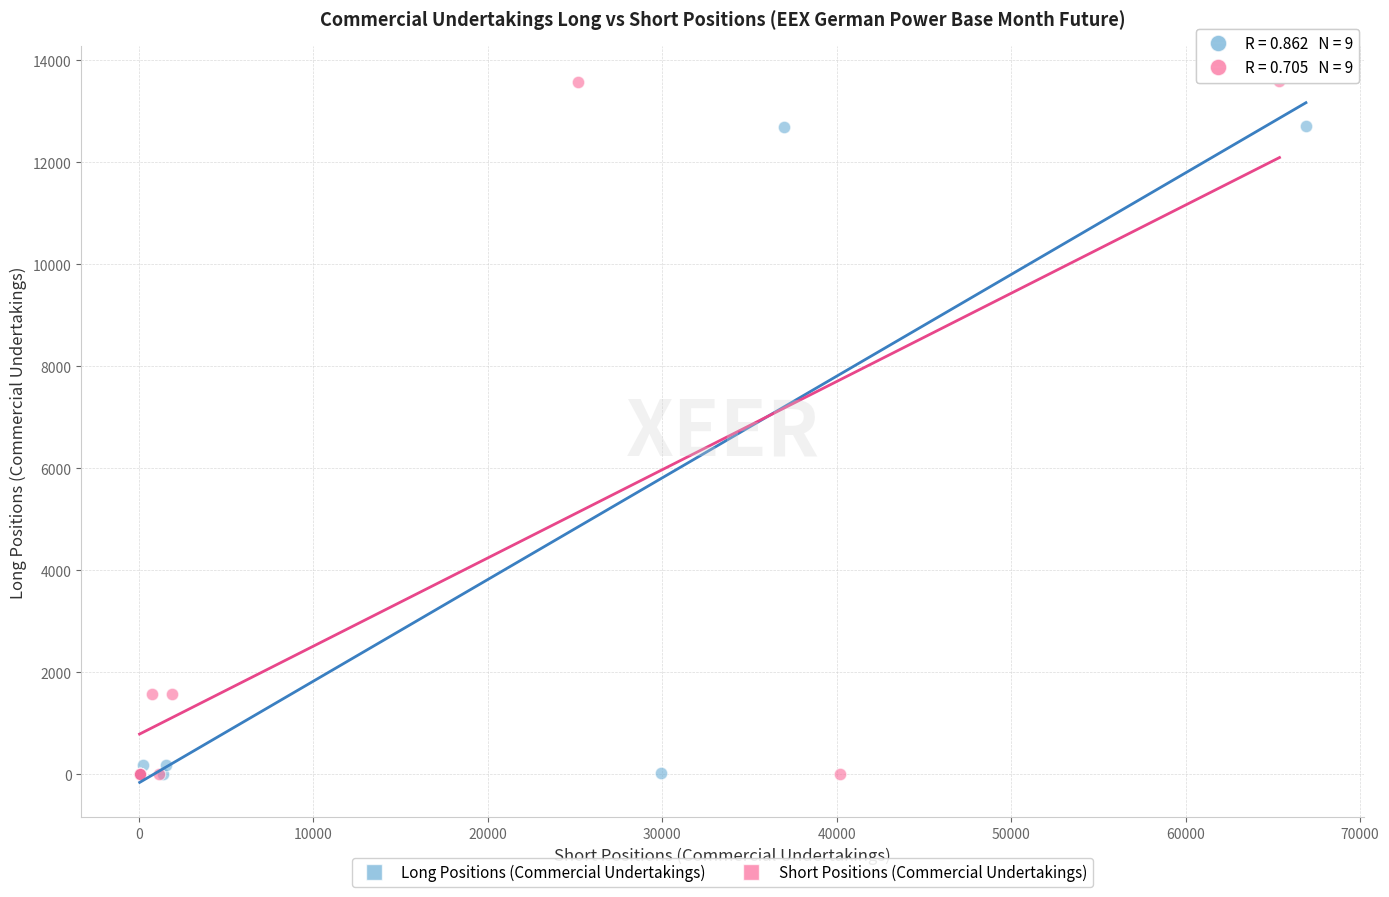

Which series has the largest Y range (max minus min)?

Short Positions (Commercial Undertakings)